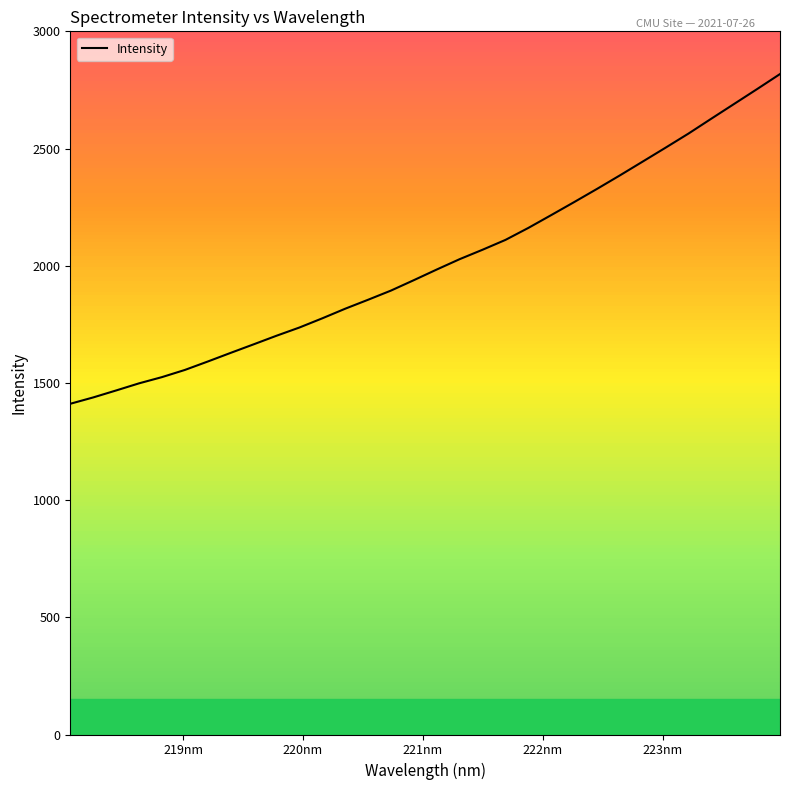

What is the difference between the maximum and minimum values?

1406.7